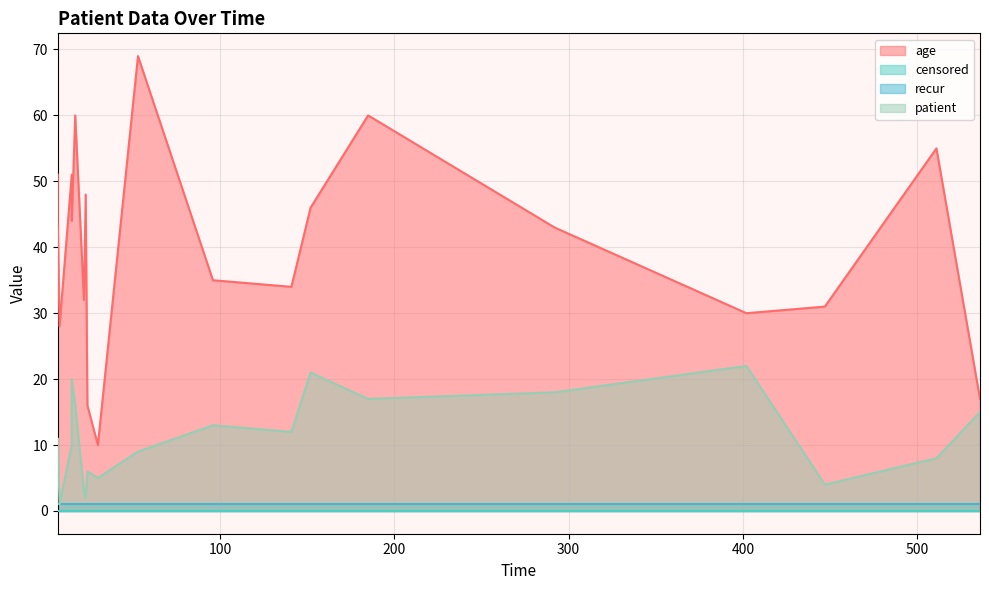

True or false: patient and recur cross at least once.

False